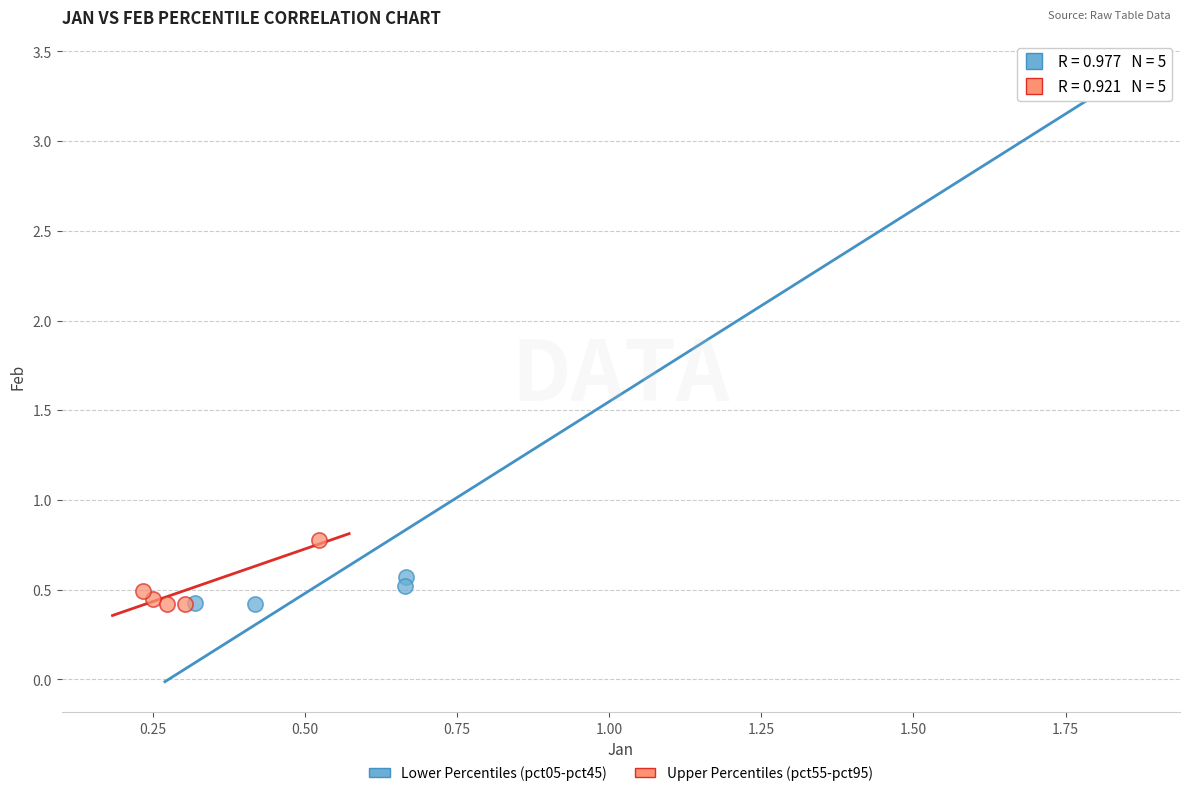

Which series contains the highest Y value?

Lower Percentiles (pct05-pct45)